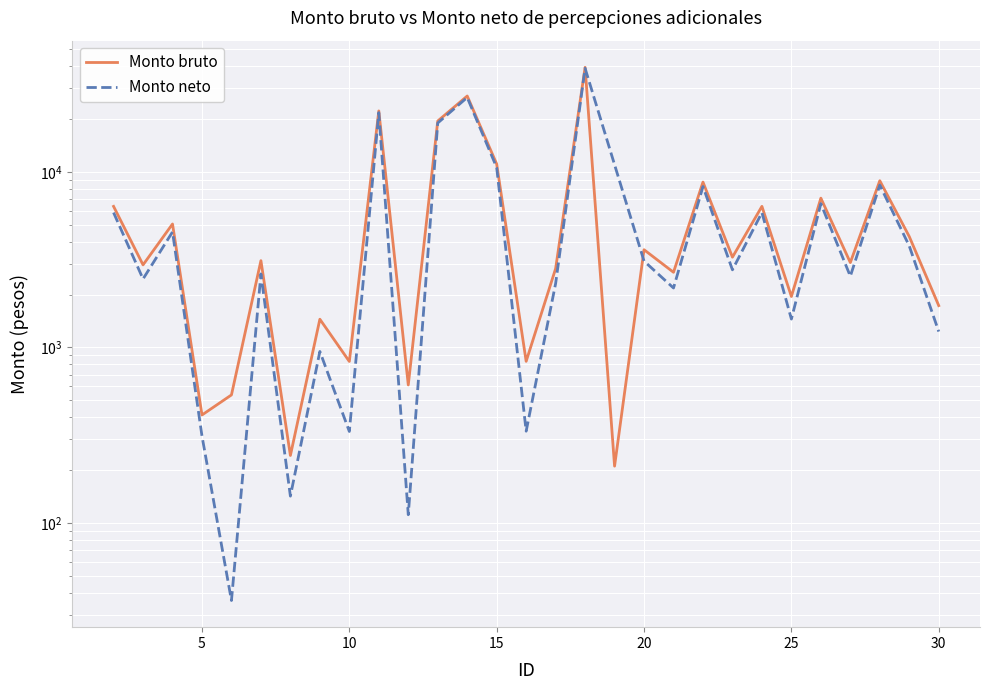

At which category does the data reach its first local valley?

3